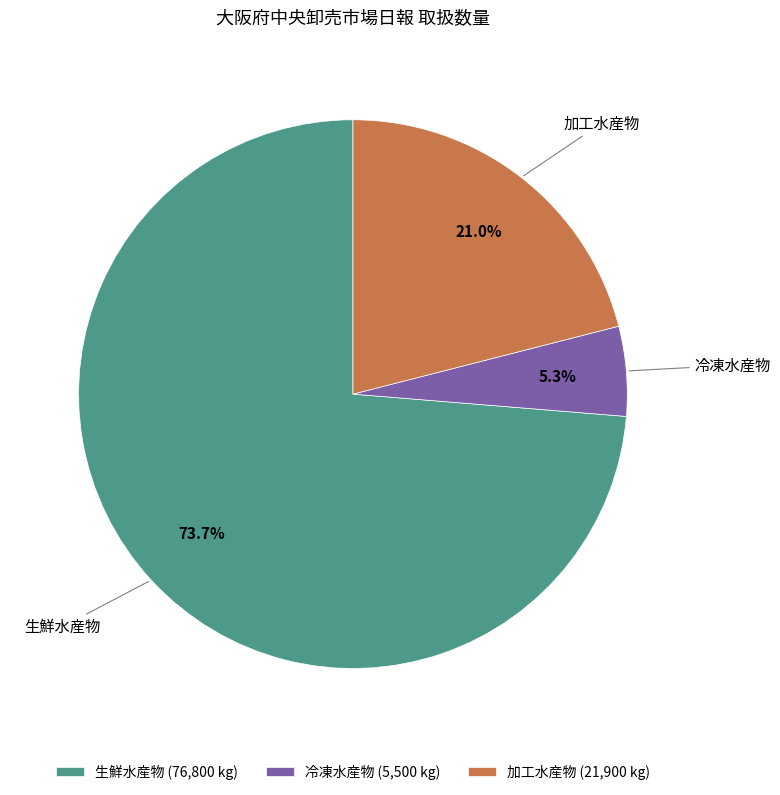

Which slice is the smallest?

冷凍水産物